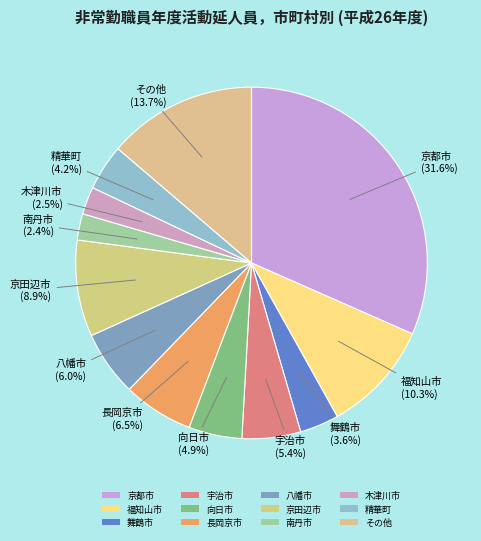

How many slices are in this pie chart?

12